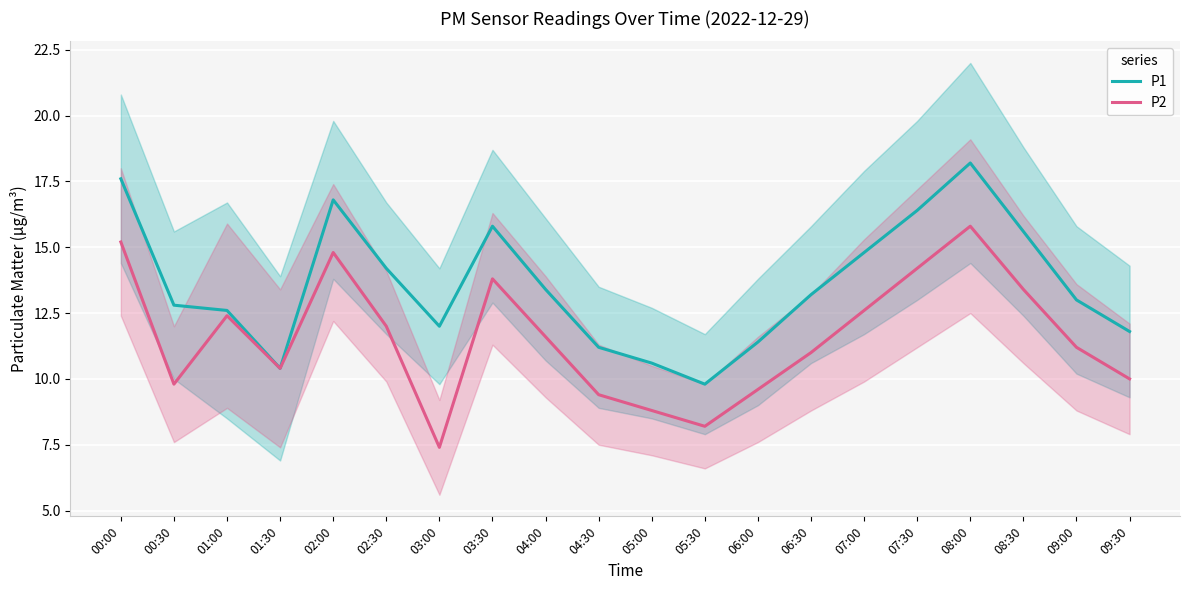

Rank the series at 02:30 from highest to lowest value.

P1, P2